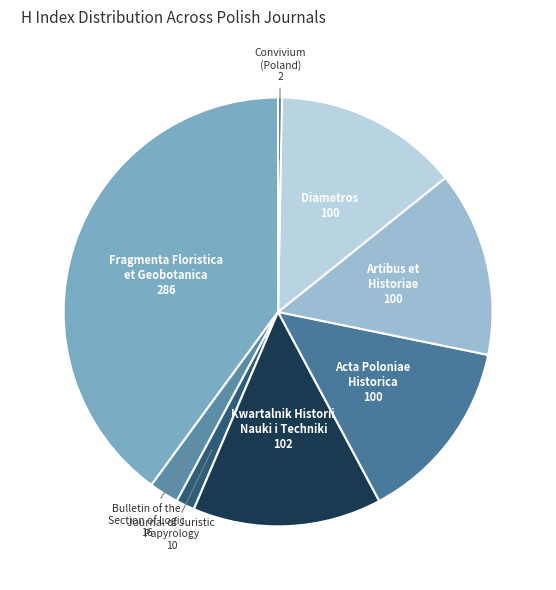

Do Convivium (Poland) 2 and Bulletin of the Section of Logic 16 together represent more than half of the pie?

No